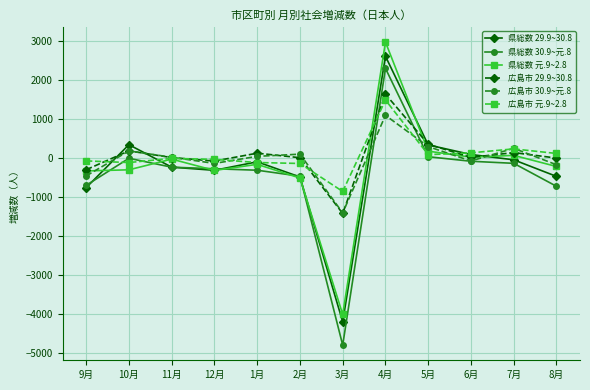

What is the label of the 4th point from the left?

12月